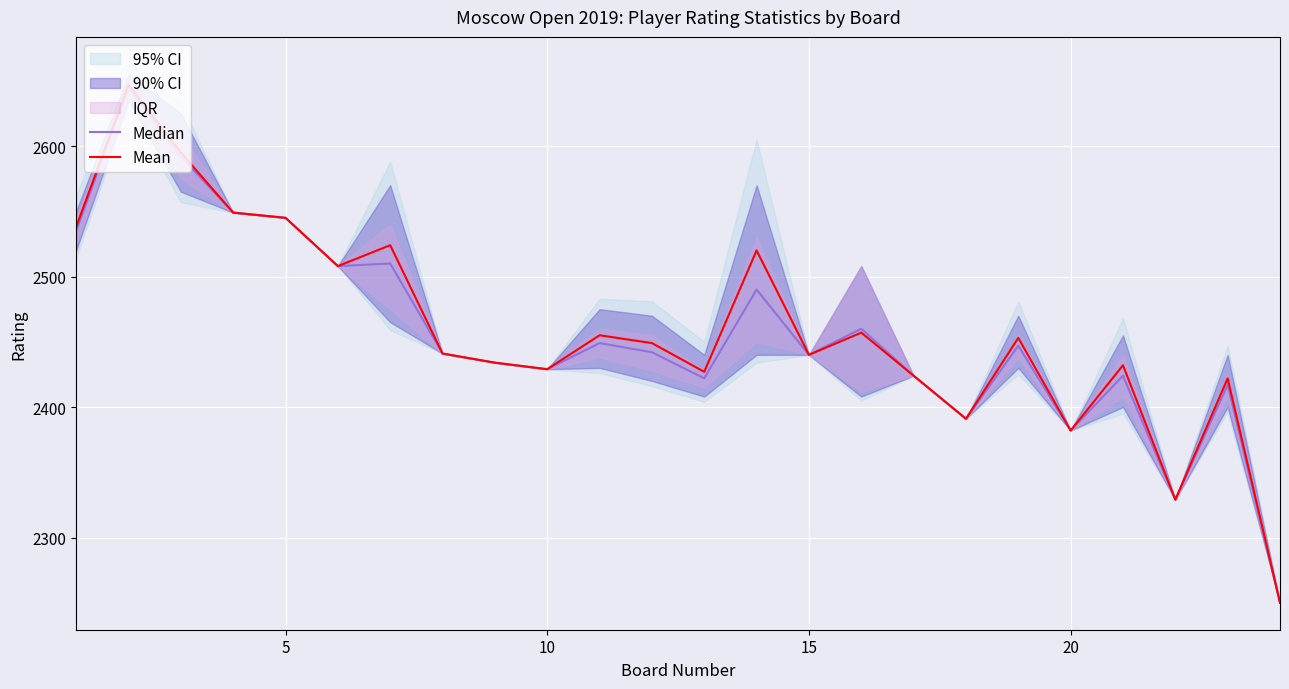

How many interior local valleys does the Mean series have?

7